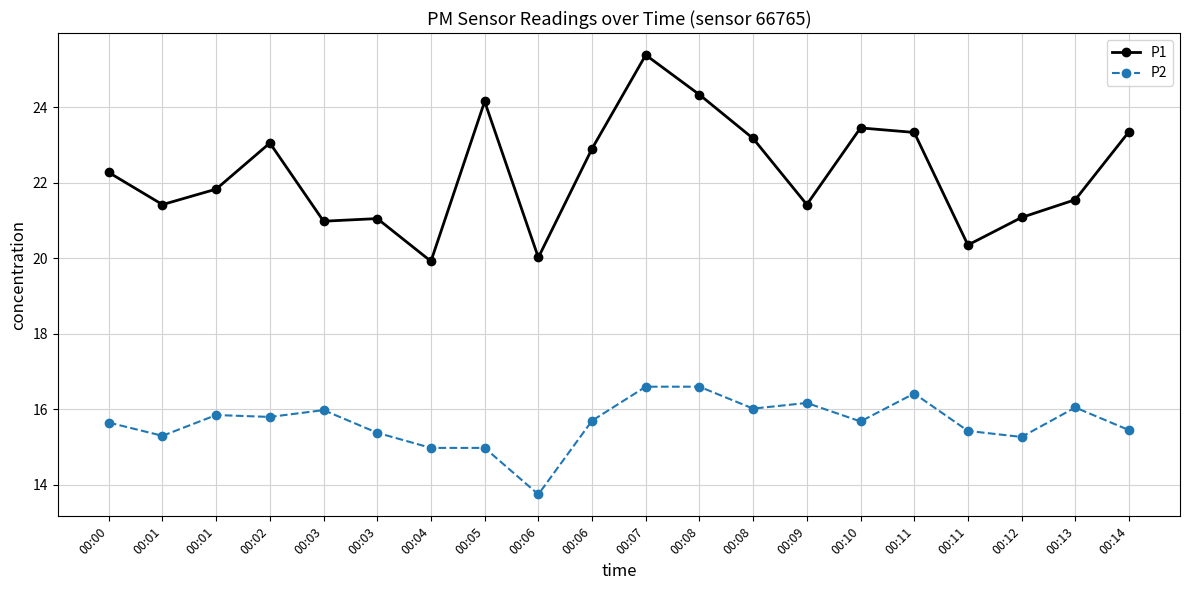

True or false: P2 and P1 cross at least once.

False